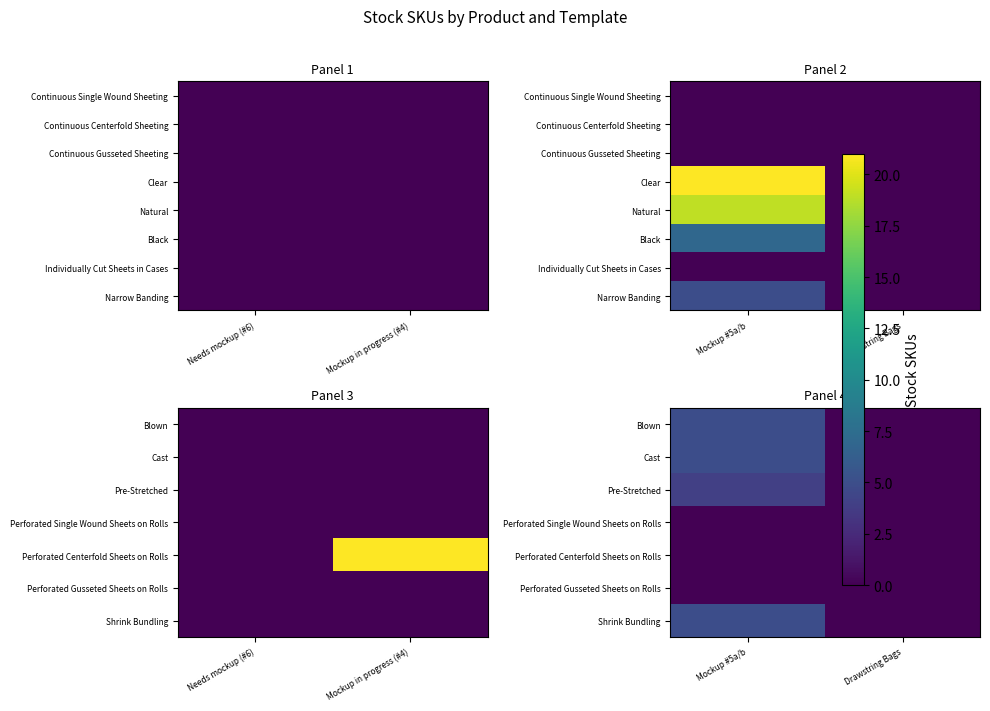

The Perforated Single Wound Sheets on Rolls series shows 0 at Drawstring Bags. True or false?

True